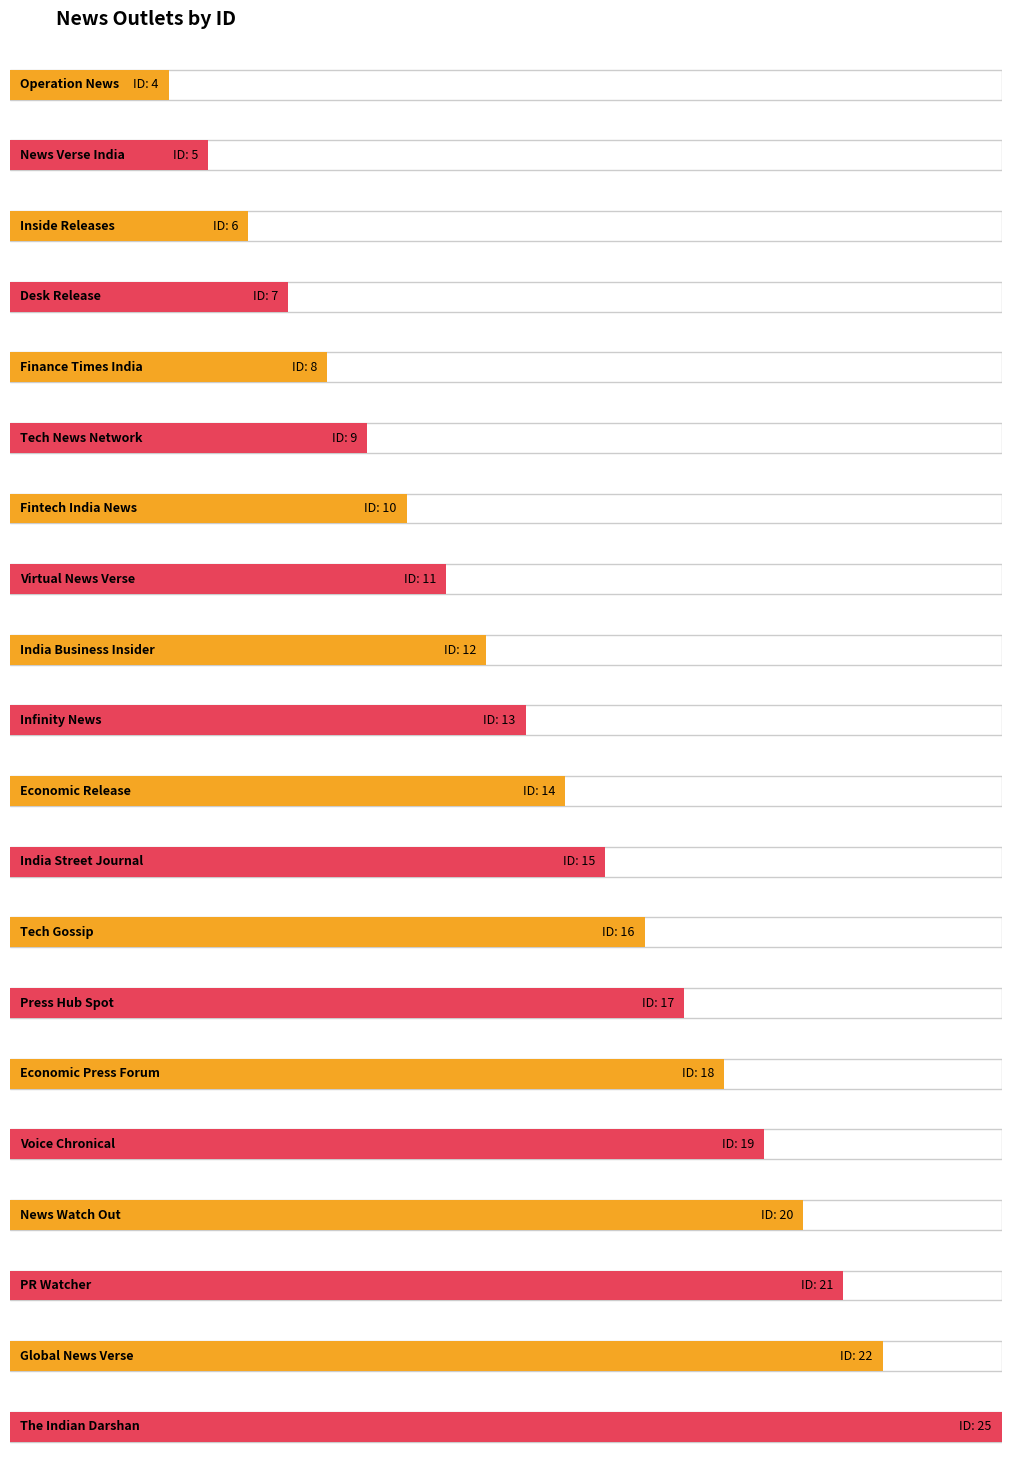

Read the value at Inside Releases, to the nearest 10.

10